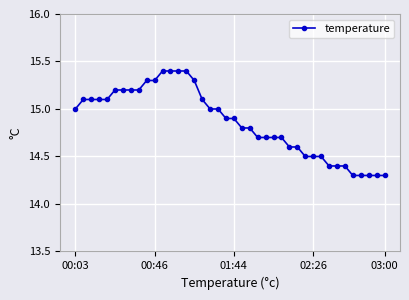

Reading left to right, list all the values displayed in this chart.

15.0	15.1	15.1	15.1	15.1	15.2	15.2	15.2	15.2	15.3	15.3	15.4	15.4	15.4	15.4	15.3	15.1	15.0	15.0	14.9	14.9	14.8	14.8	14.7	14.7	14.7	14.7	14.6	14.6	14.5	14.5	14.5	14.4	14.4	14.4	14.3	14.3	14.3	14.3	14.3